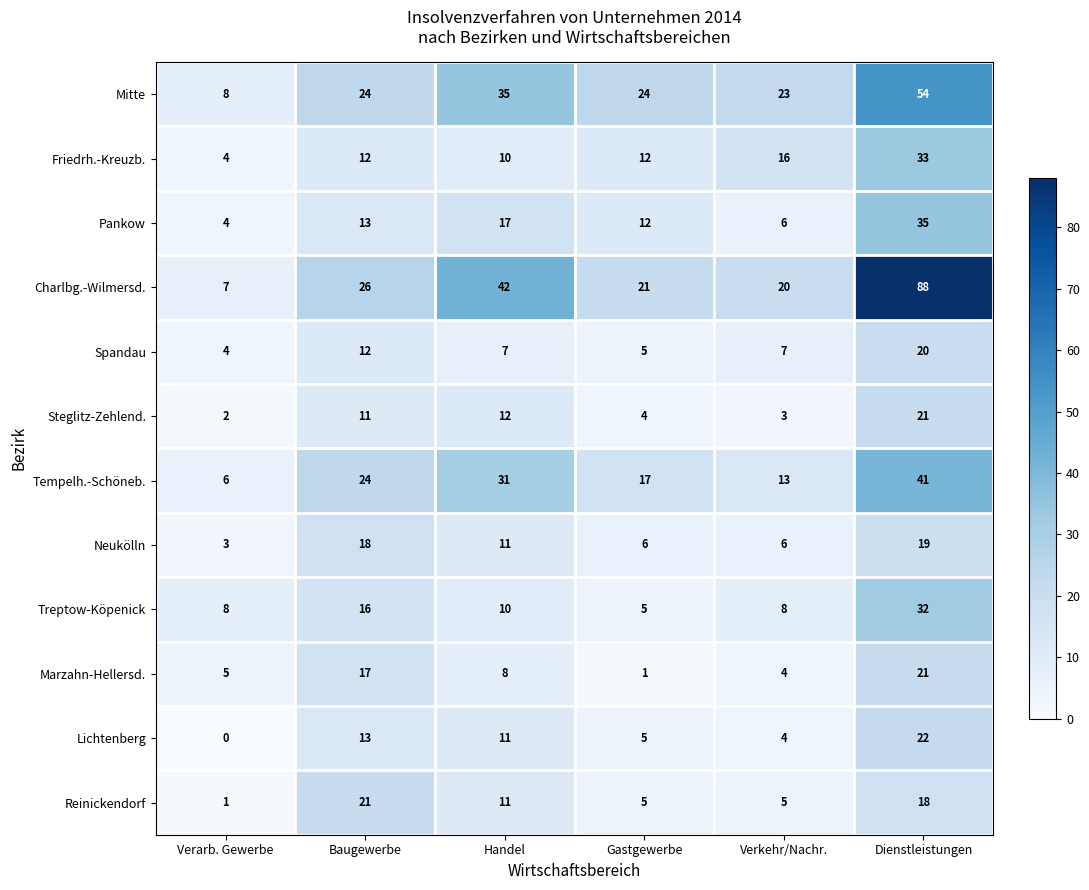

What is the average value of the Marzahn-Hellersd. series?

9